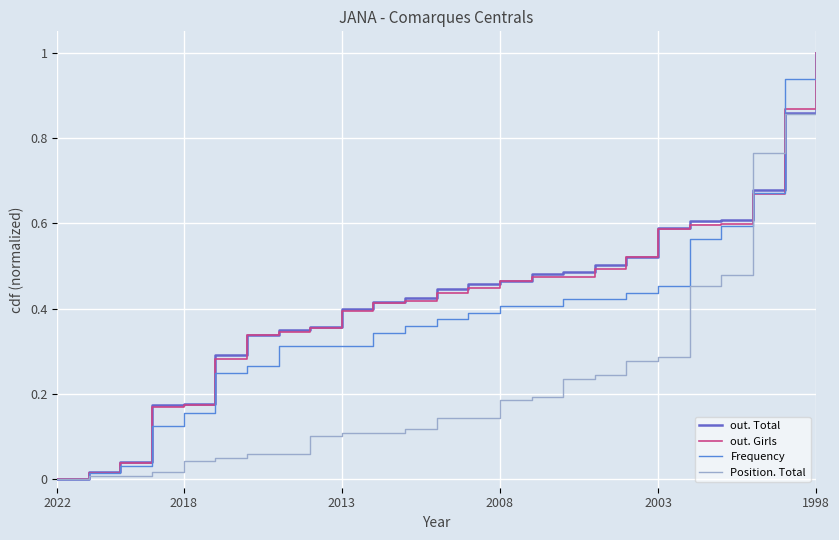

What is the greatest value displayed?

1.0